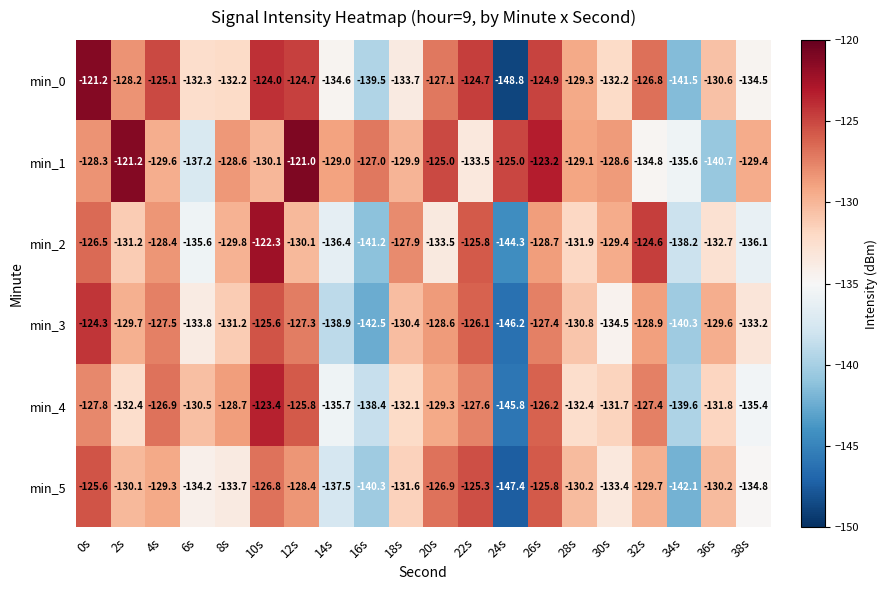

What is the difference between the highest and lowest values at 34s?

6.5